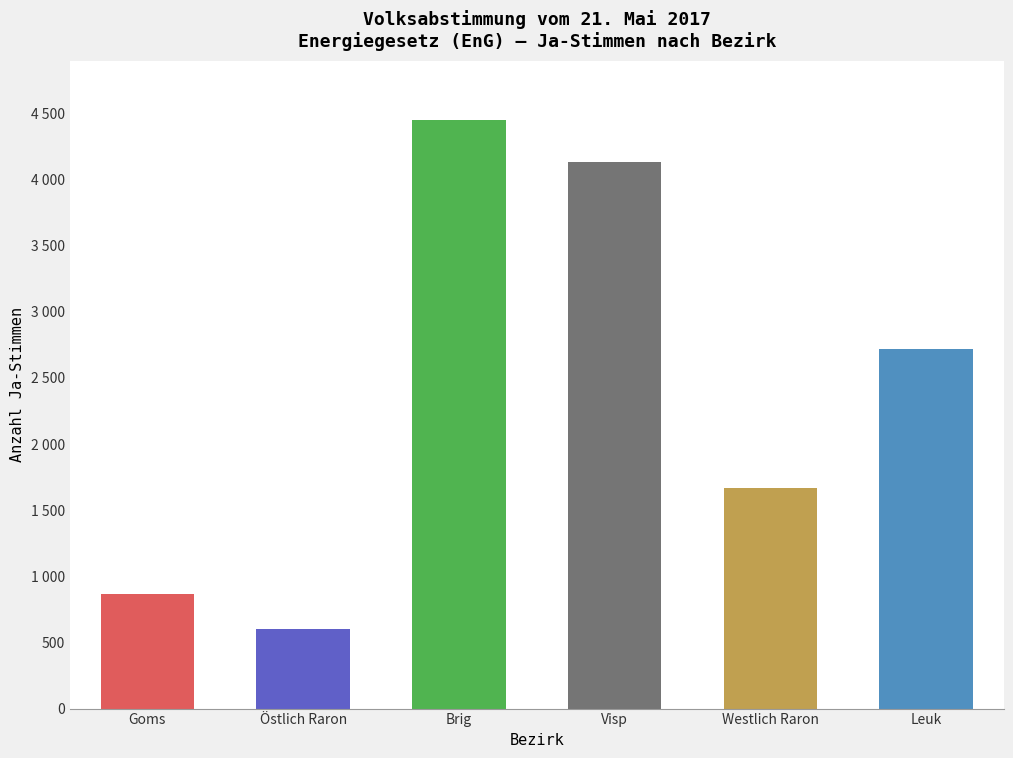

Where is the data nearest to the value 2527?

Leuk